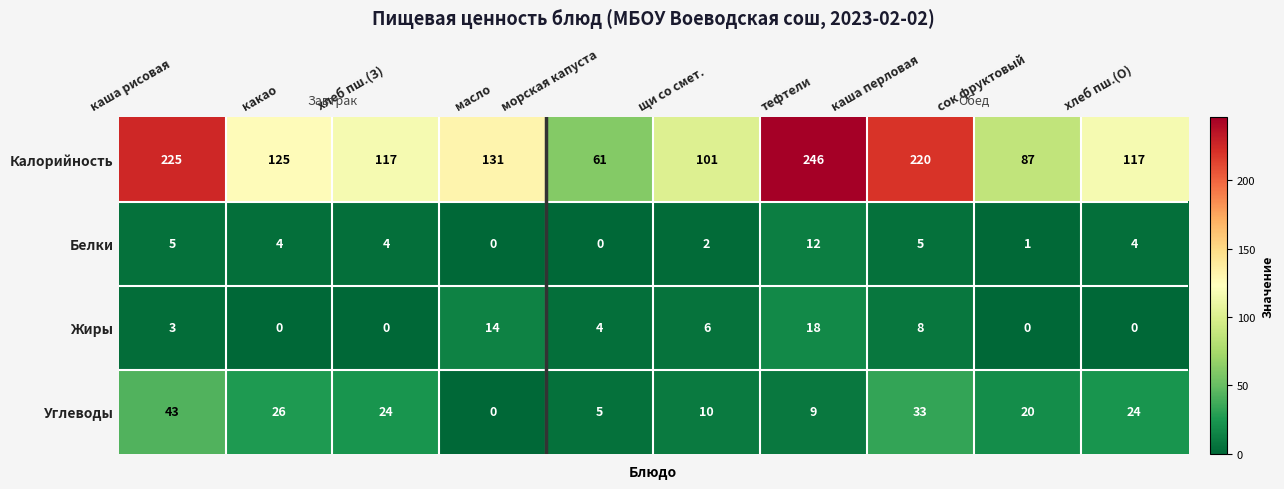

Which series changed the most between какао and каша перловая?

Калорийность